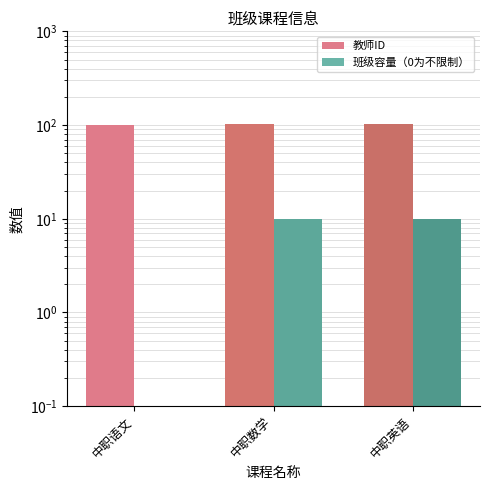

Reading right to left, transcribe all the data shown in this chart.

教师ID: 103	102	101
班级容量（0为不限制）: 10	10	0